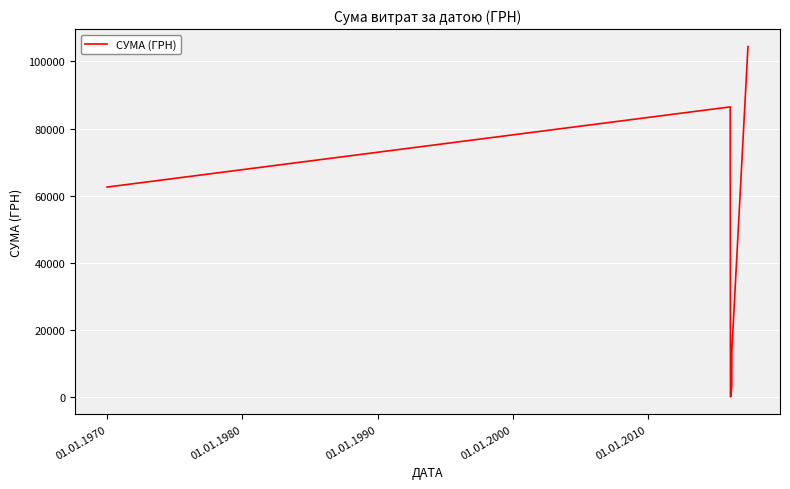

What is the minimum value shown in the chart?

135.7